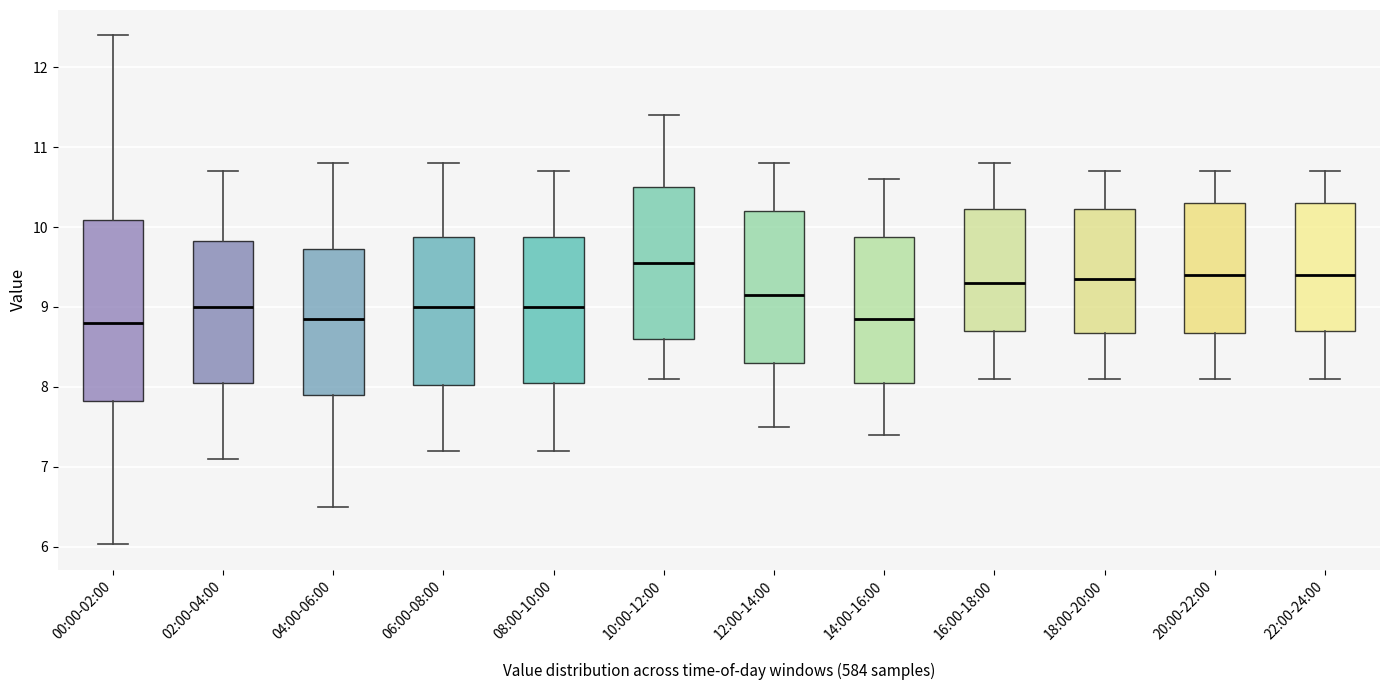

Where is the upper edge of the box for 12:00-14:00 on the y-axis? The values are not printed on the chart, so give them approximately, as read against the axis.

10.2